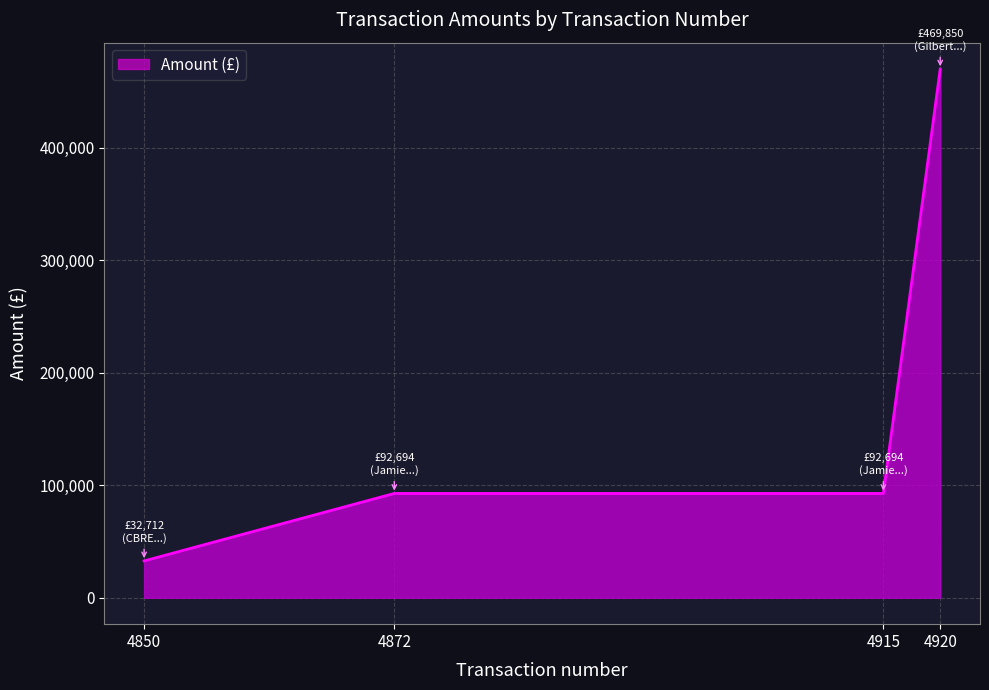

Read the value at 4872.

92694.2